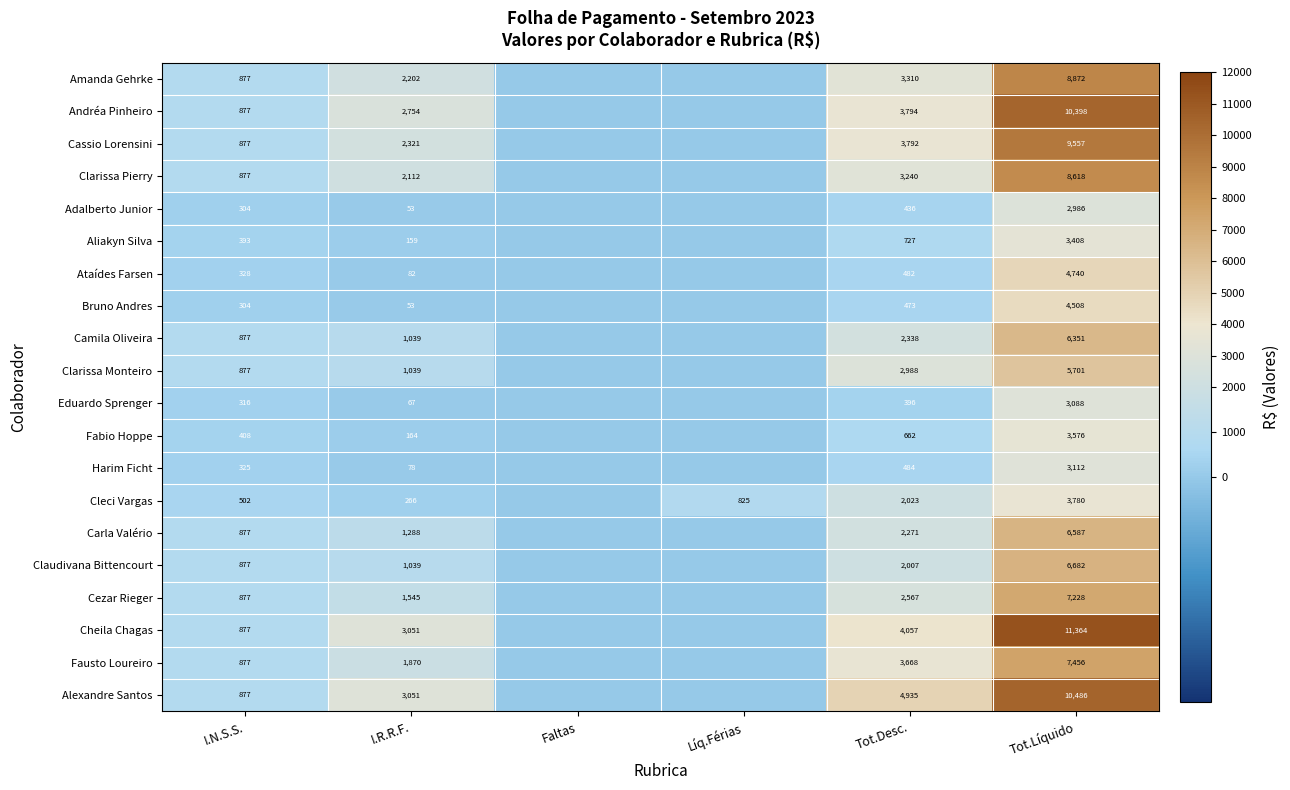

True or false: Adalberto Junior has a value of 436 at Tot.Desc..

True